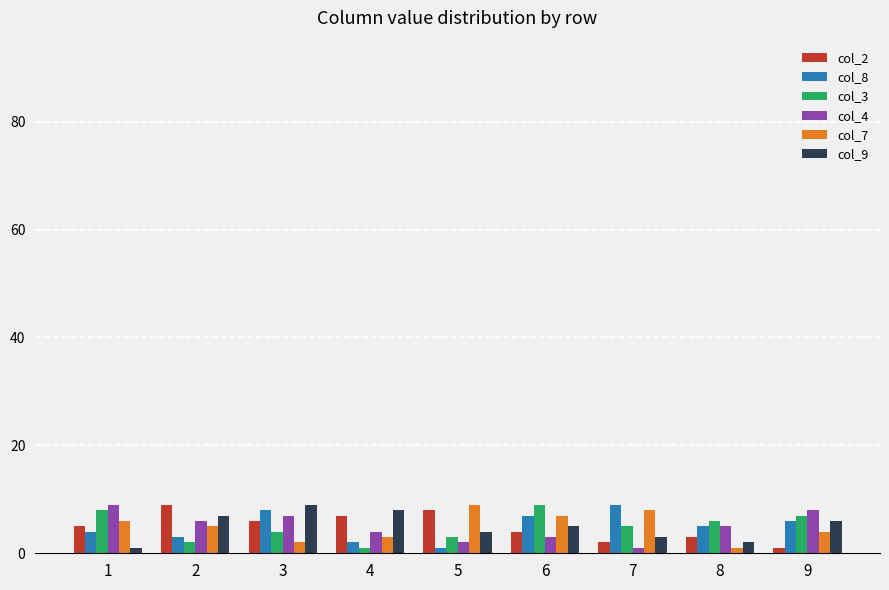

What are all the series names shown in the legend?

col_2, col_8, col_3, col_4, col_7, col_9